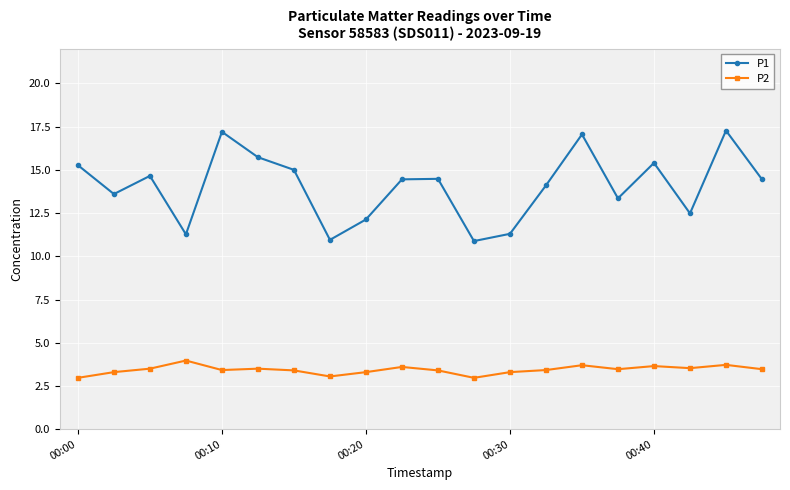

What are all the series names shown in the legend?

P1, P2